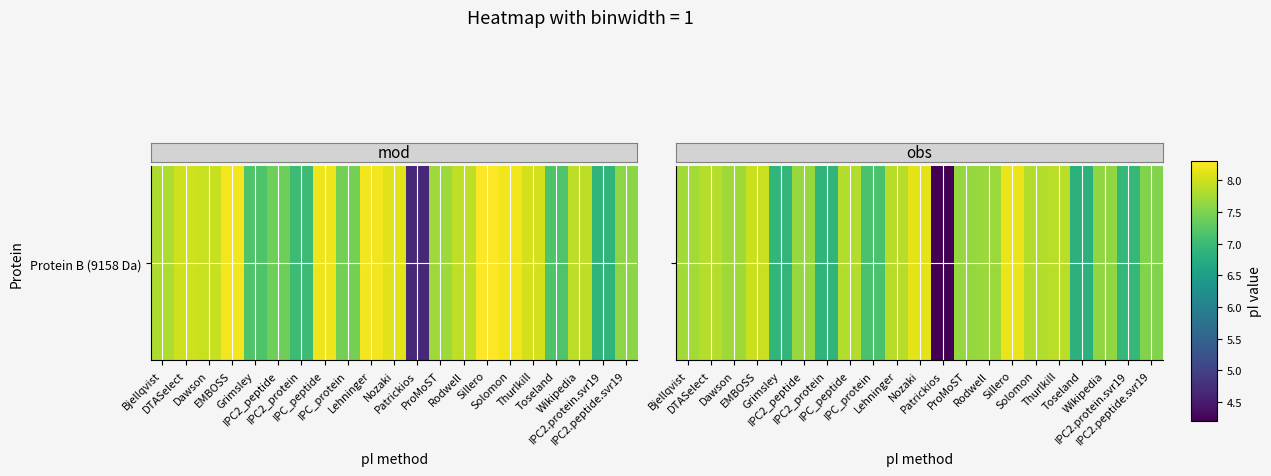

What is the sum of all values?

156.1